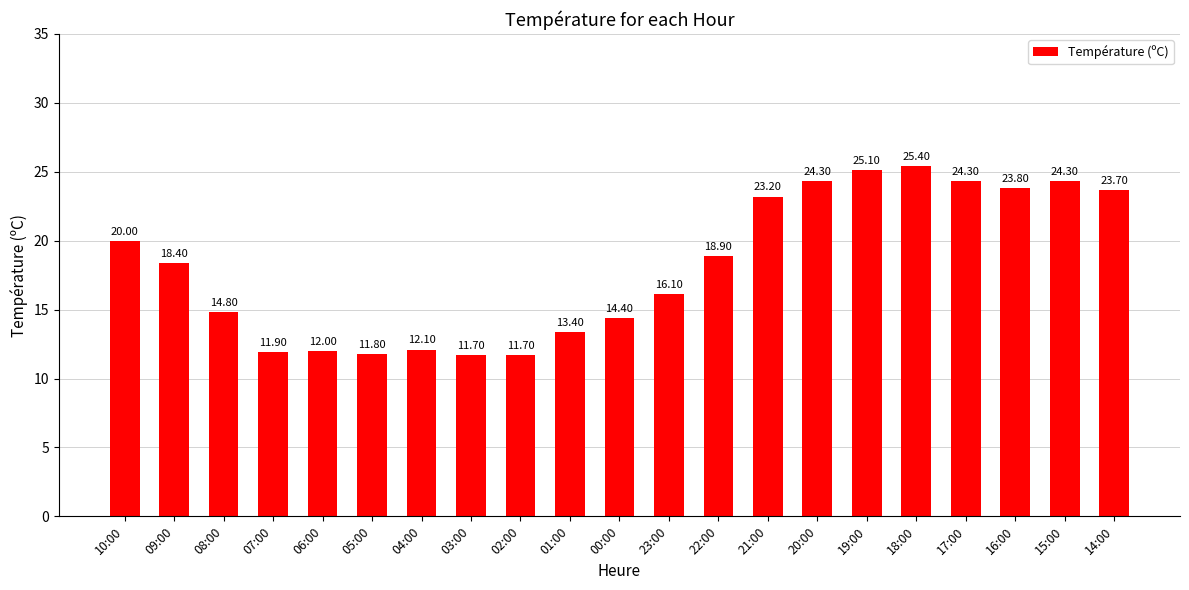

What is the label of the 3rd bar from the left?

08:00